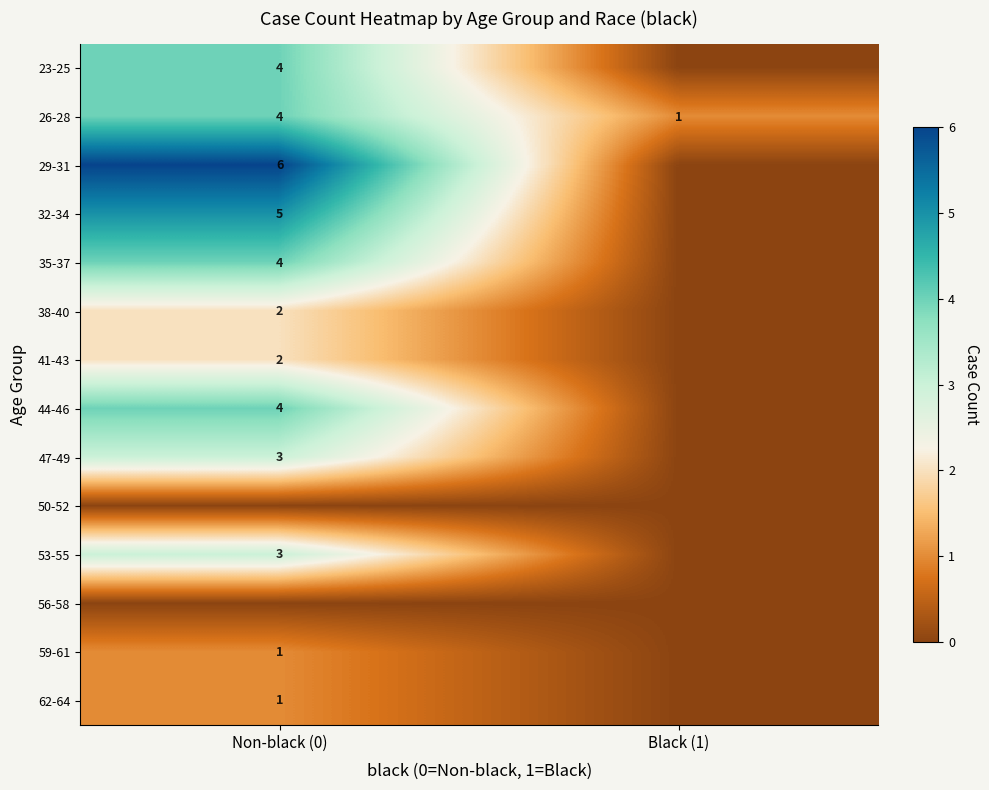

Which has a higher value, Black (1) or Non-black (0)?

Non-black (0)